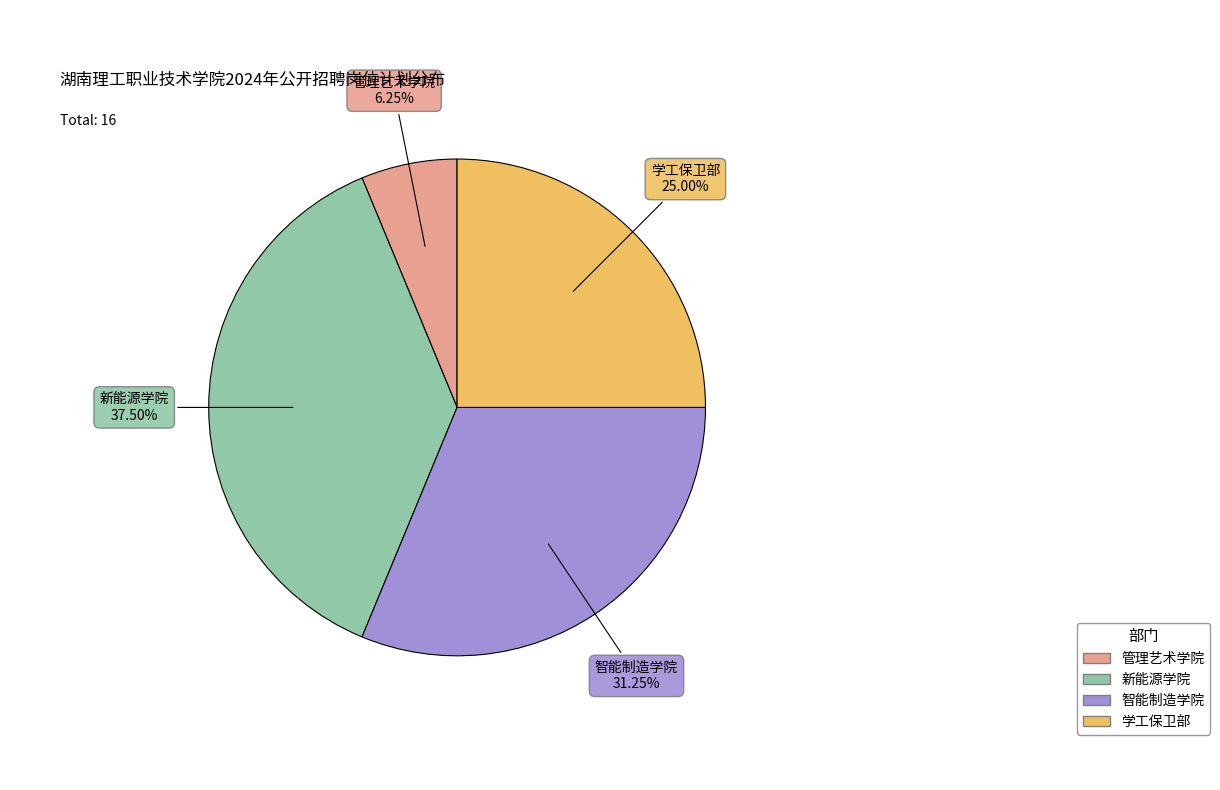

Which slice is the smallest?

管理艺术学院